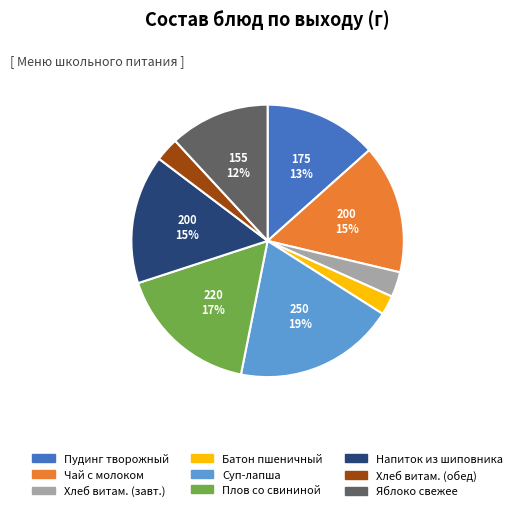

The Хлеб витам. (обед) slice represents 3% of the pie. True or false?

True